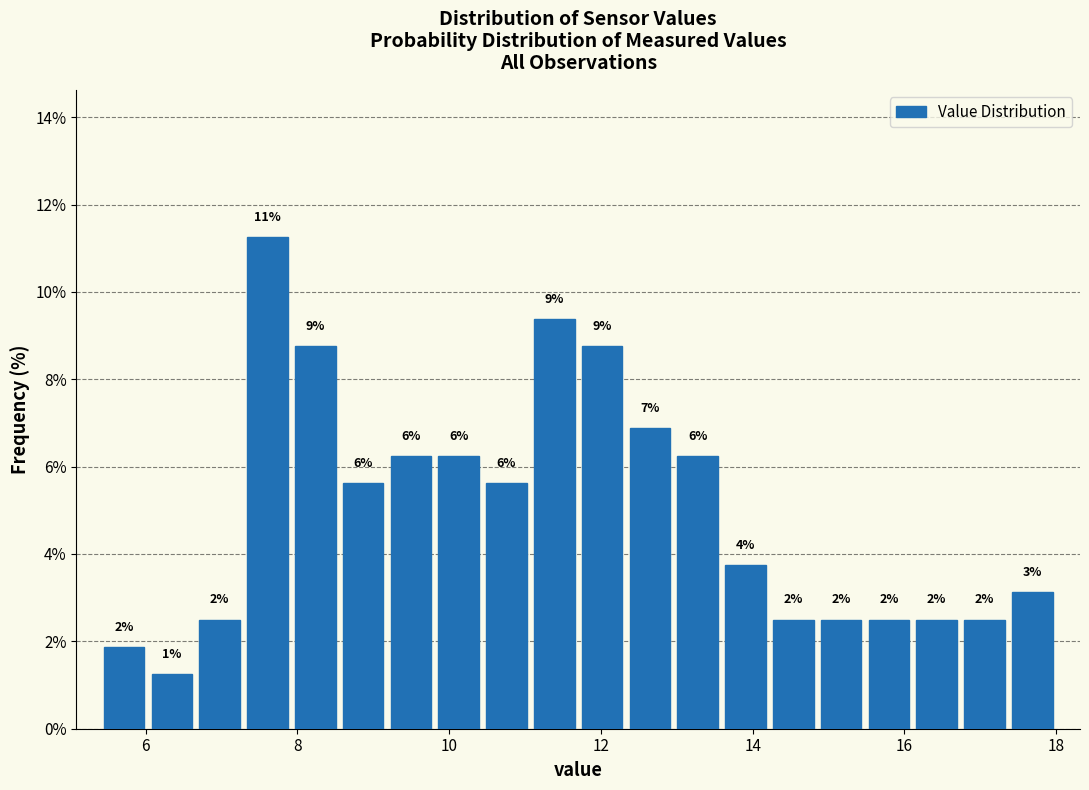

Around what value on the x-axis is the tallest bar? Give the approximate position of its centre, as read against the axis.

7.6